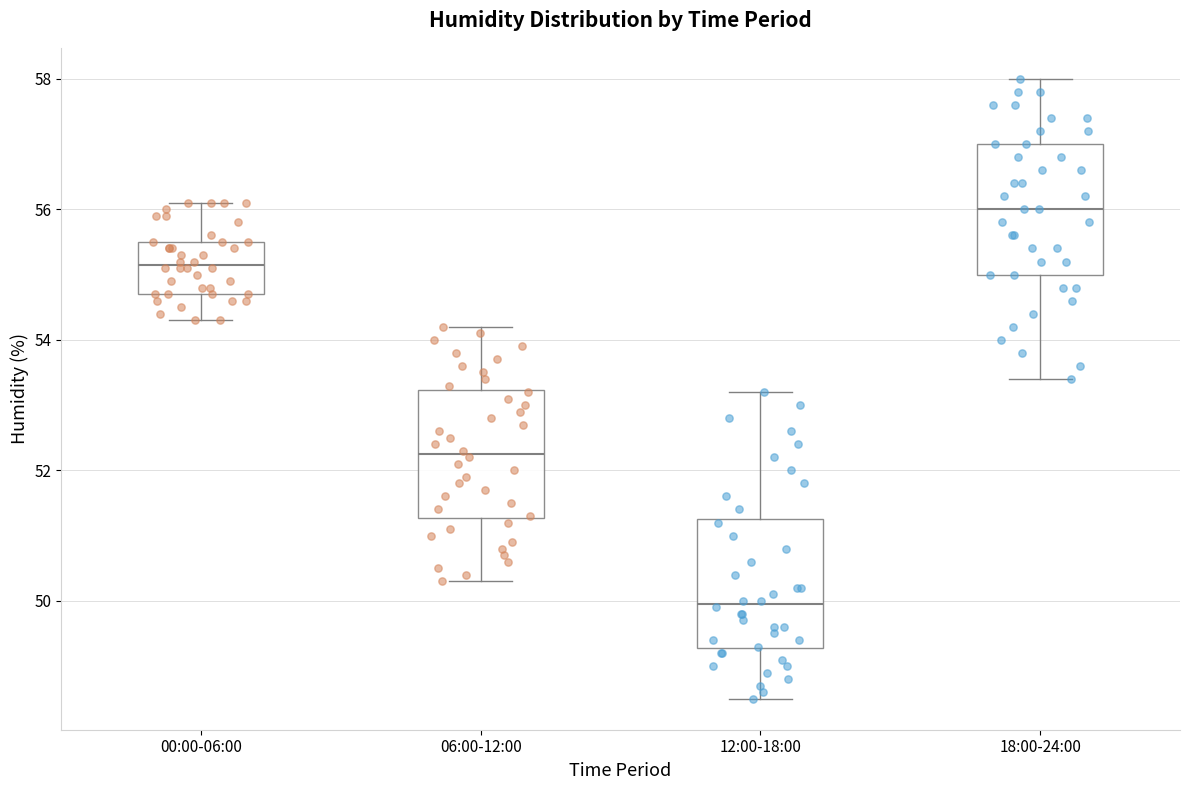

Which box has the highest median line?

18:00-24:00